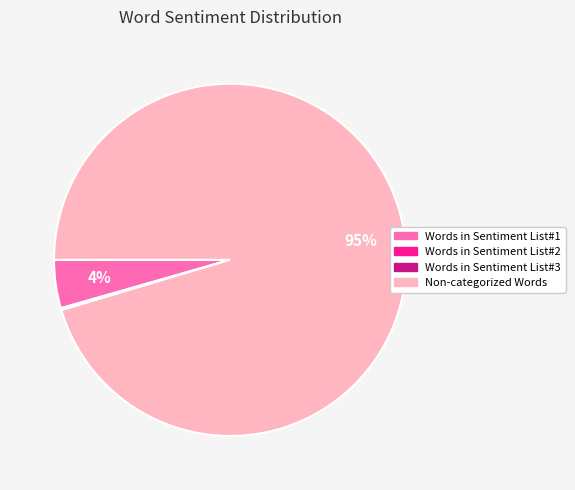

Between Words in Sentiment List#1 and Non-categorized Words, which is larger?

Non-categorized Words